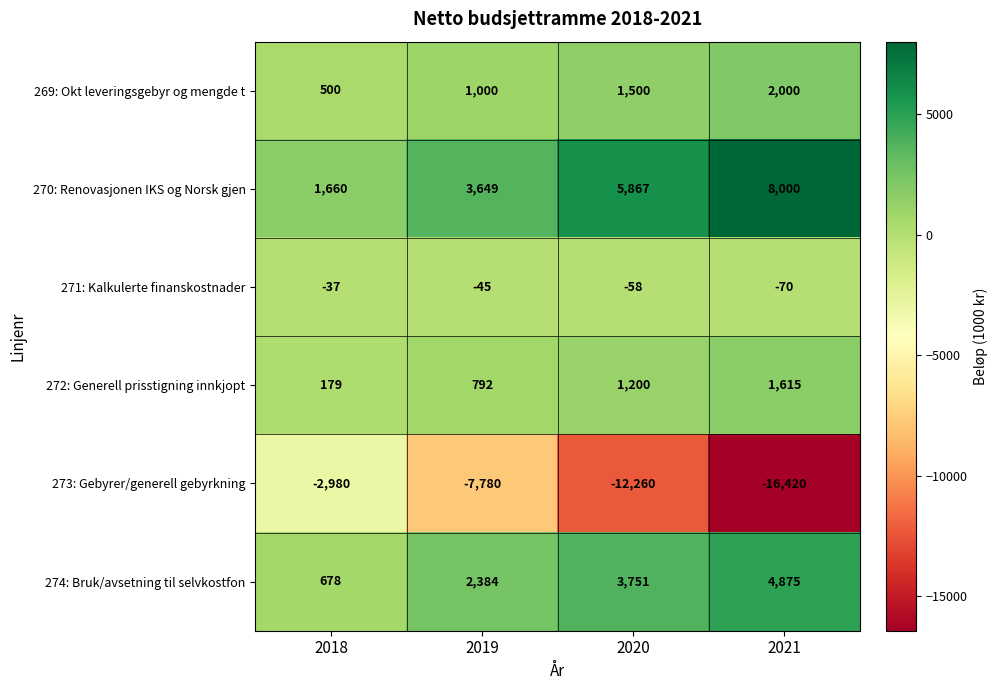

The value of 271: Kalkulerte finanskostnader at 2020 is -95. True or false?

False